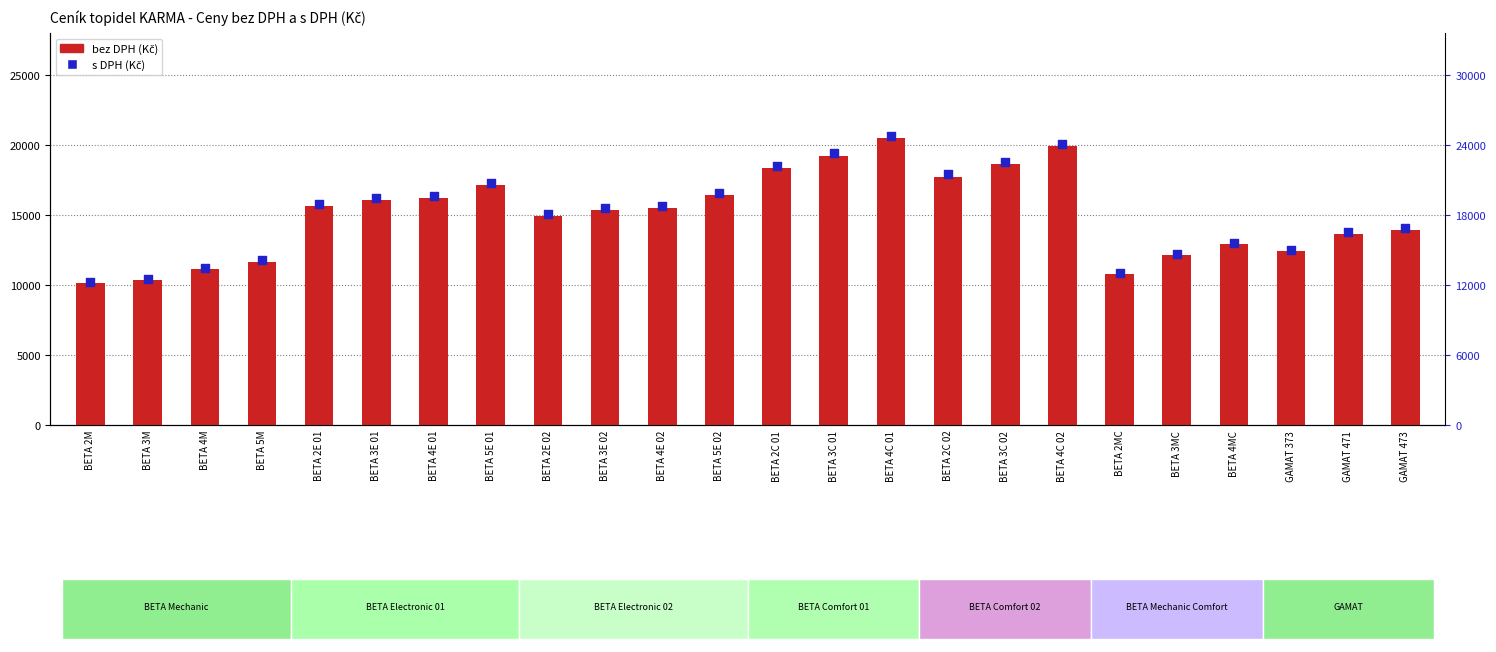

What is the total value across all series at GAMAT 373?

27455